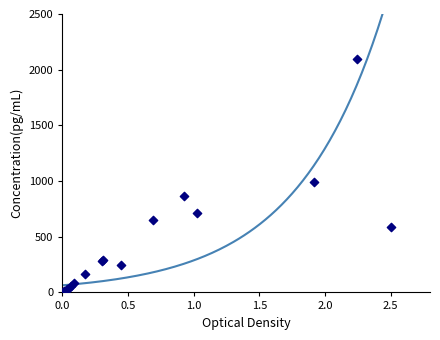

What Y value in the scatter plot is closest to 1053?

989.6